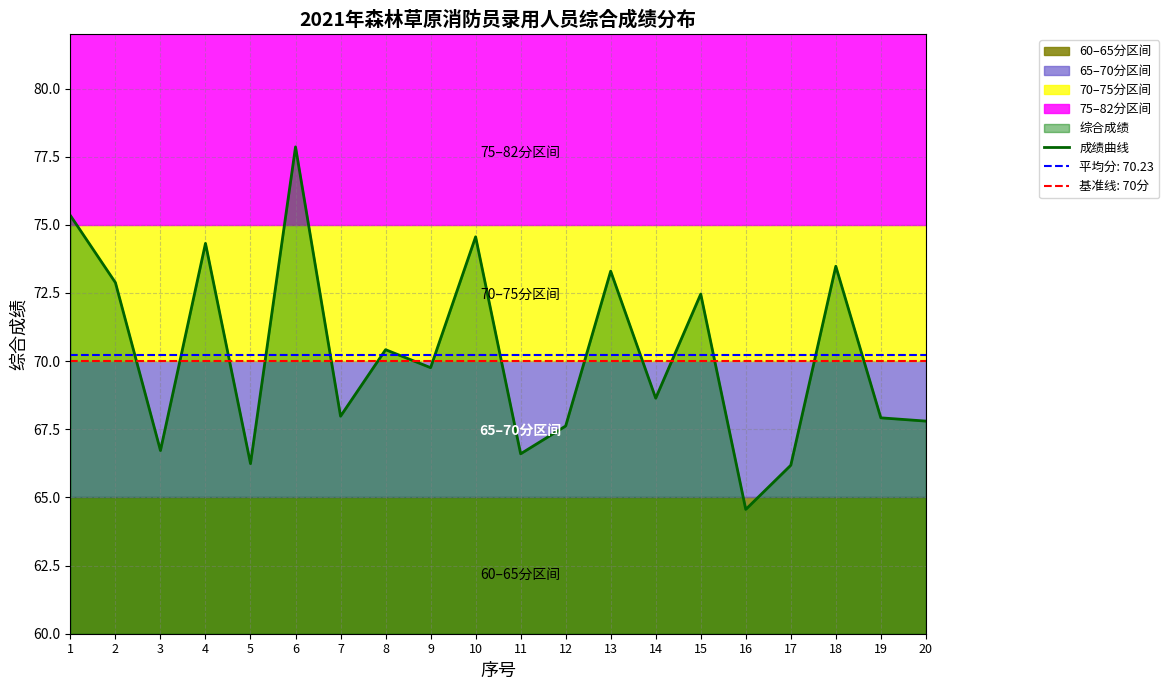

List the labels in order of value, smallest first.

16, 17, 5, 11, 3, 12, 20, 19, 7, 14, 9, 8, 15, 2, 13, 18, 4, 10, 1, 6